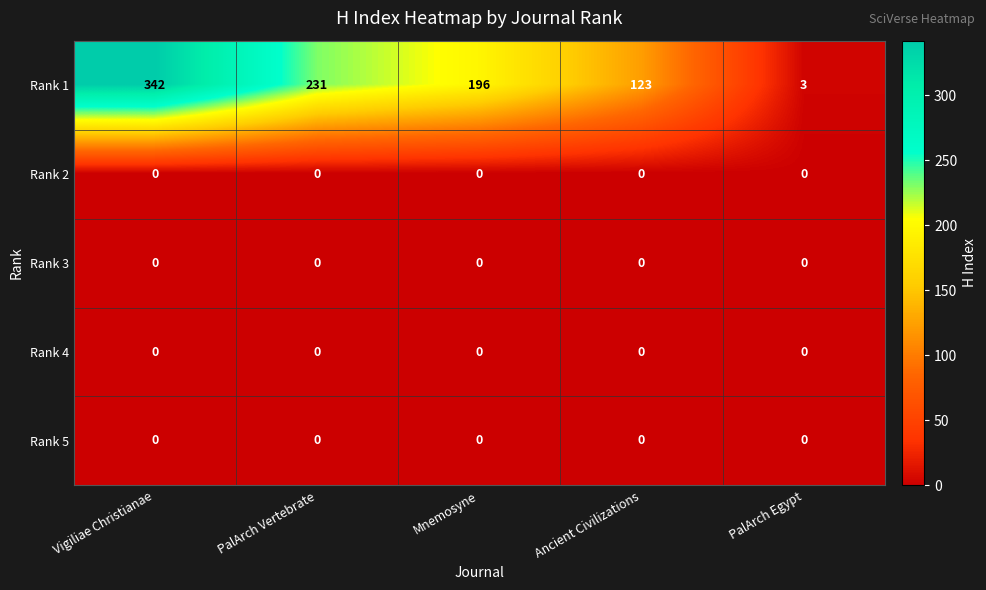

What is the total value across all series at PalArch Egypt?

3